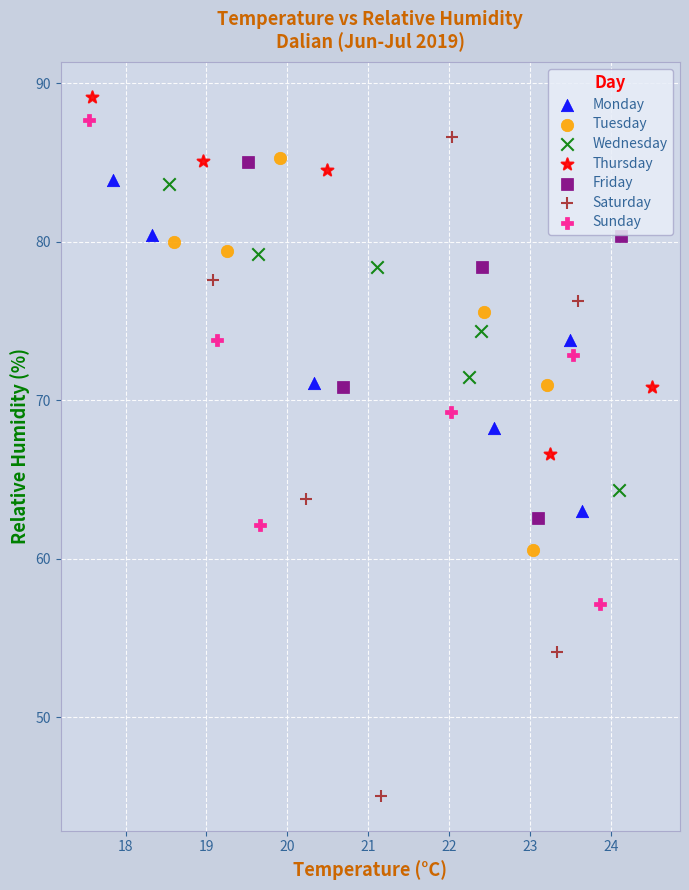

Which series has the widest spread of Y values?

Saturday